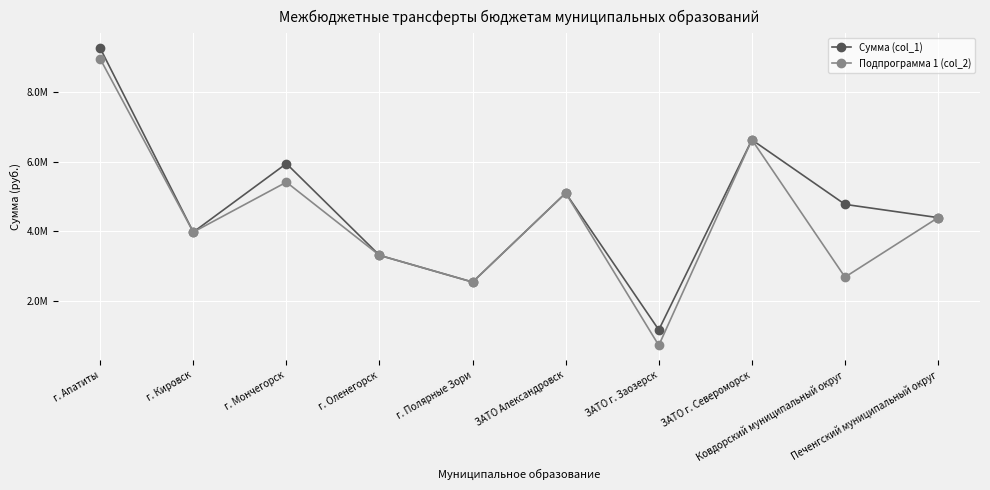

Which series has the widest spread of values?

Подпрограмма 1 (col_2)